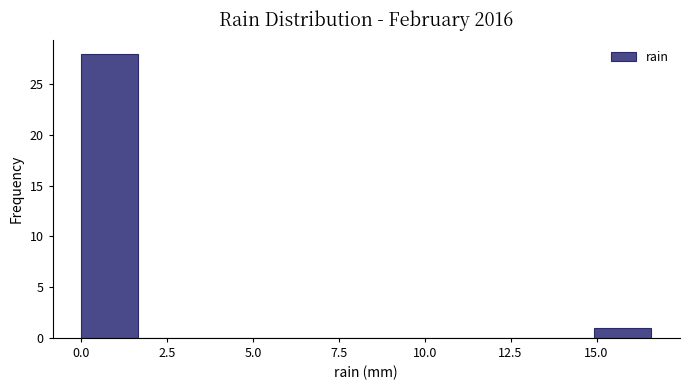

Read against the x-axis, roughly where is the centre of the tallest bar?

1.0